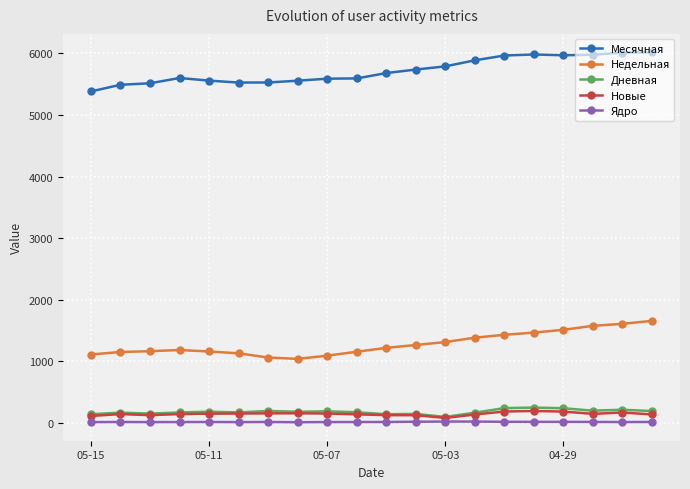

What is the difference between the maximum and minimum values in the Месячная series?

634